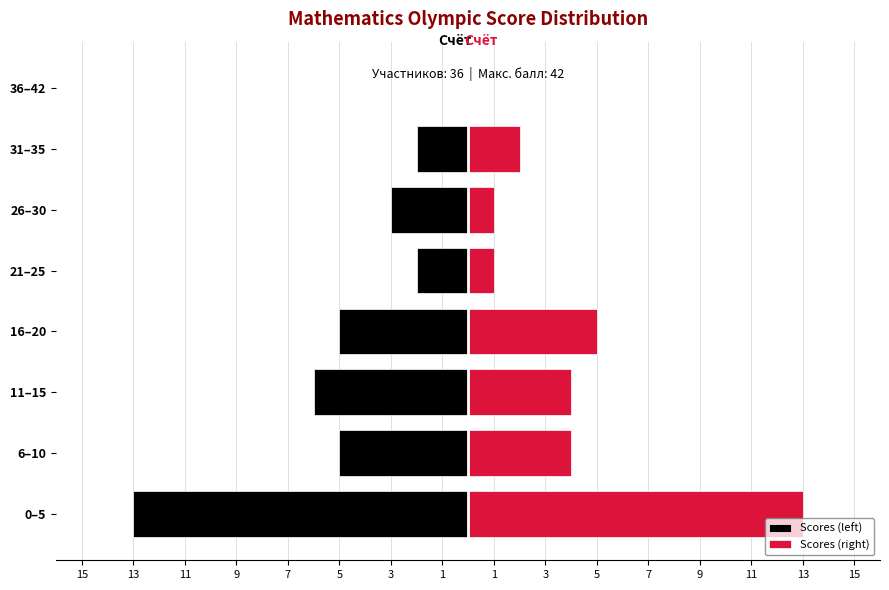

Between 16–20 and 26–30, which series saw the biggest shift?

Scores (right)